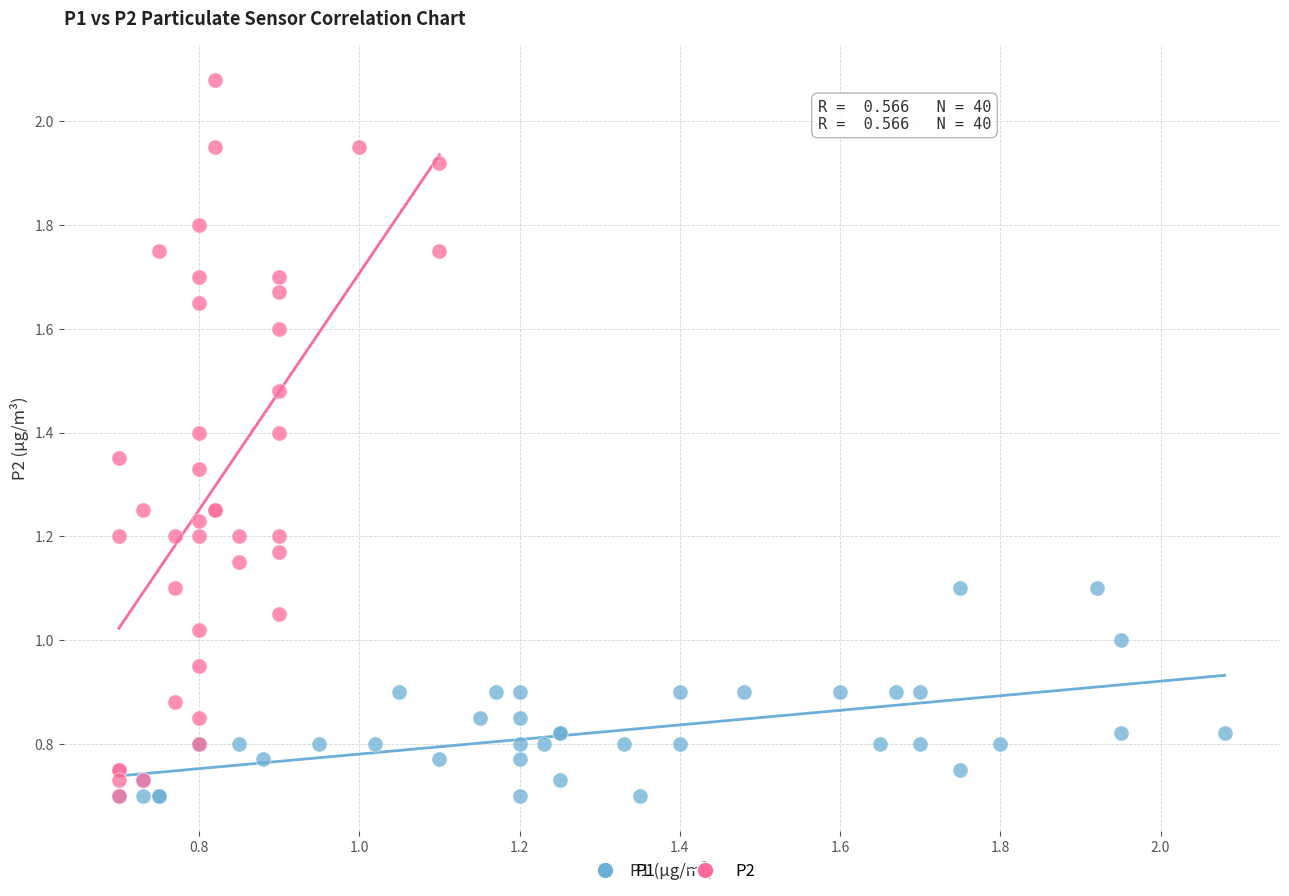

Which series has the widest spread of Y values?

P2